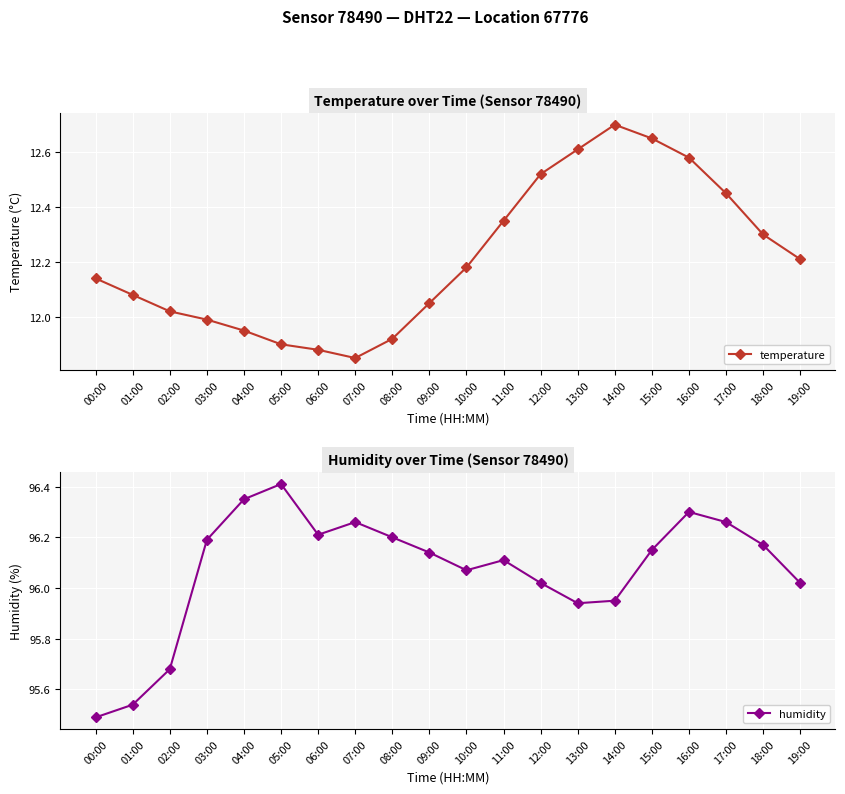

How many data points in humidity are above 96?

15